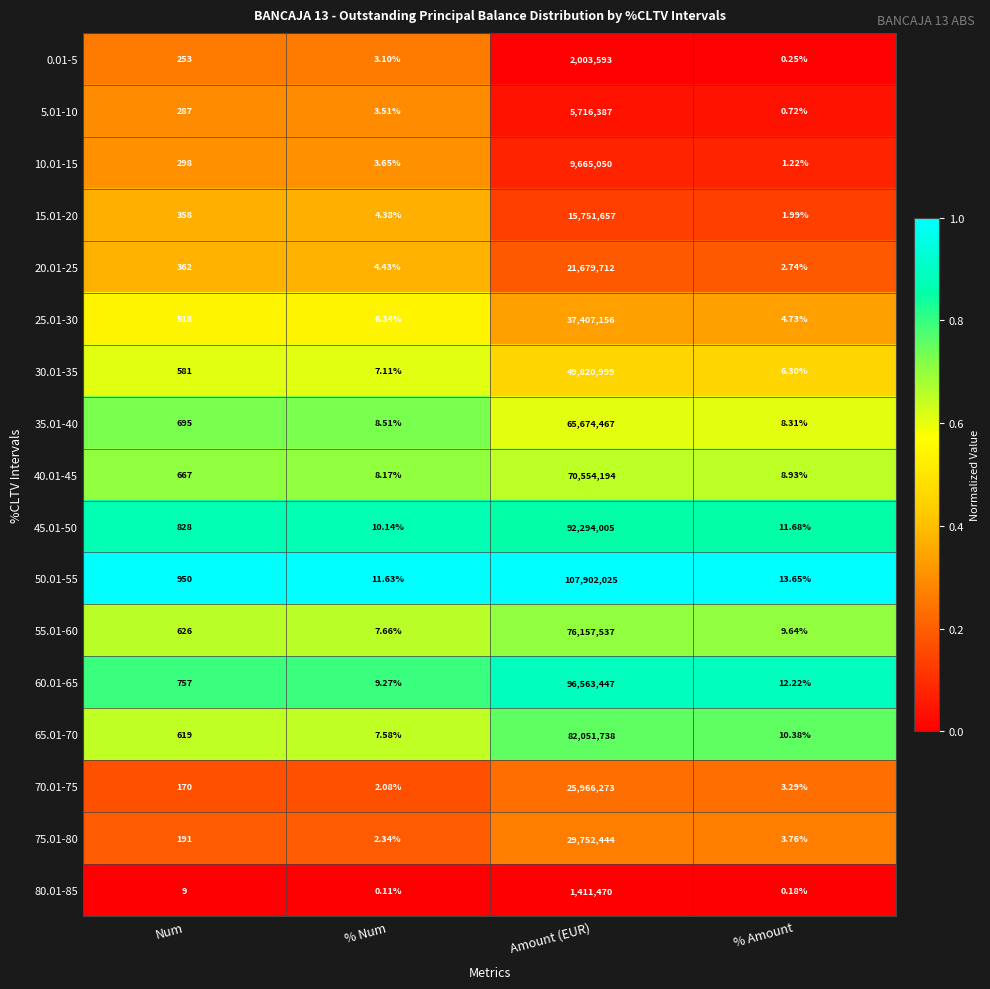

Which series changed the most between Num and % Amount?

50.01-55